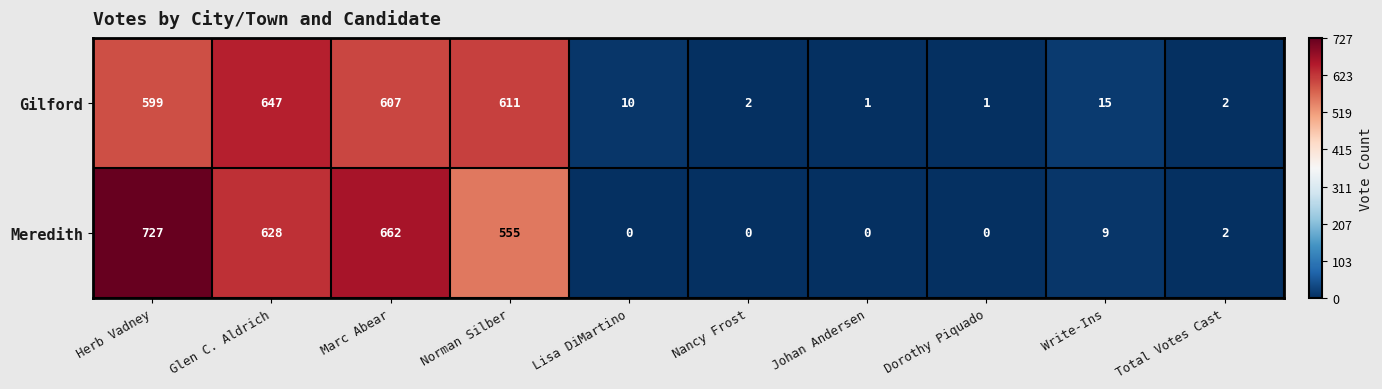

Rank the series at Glen C. Aldrich from lowest to highest value.

Meredith, Gilford